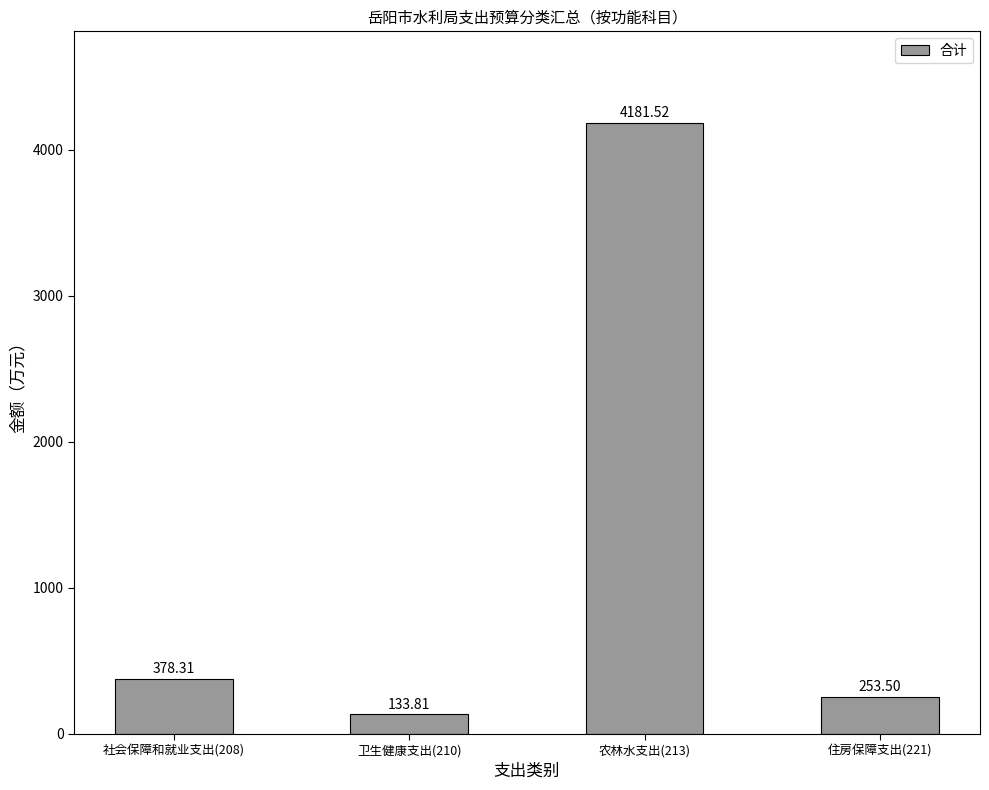

What is the difference between the maximum and minimum values?

4047.7